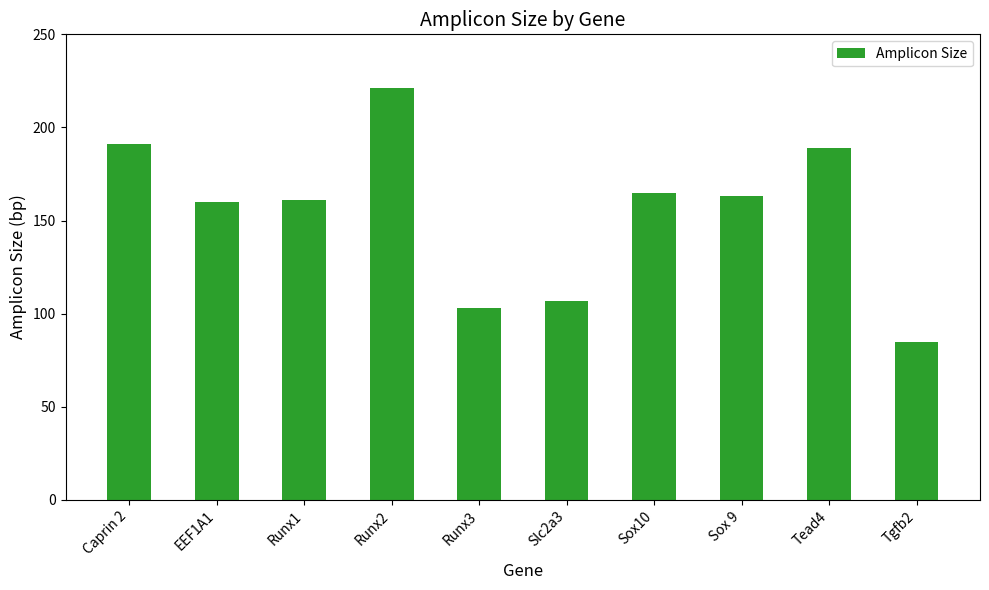

Read the value at Slc2a3.

107